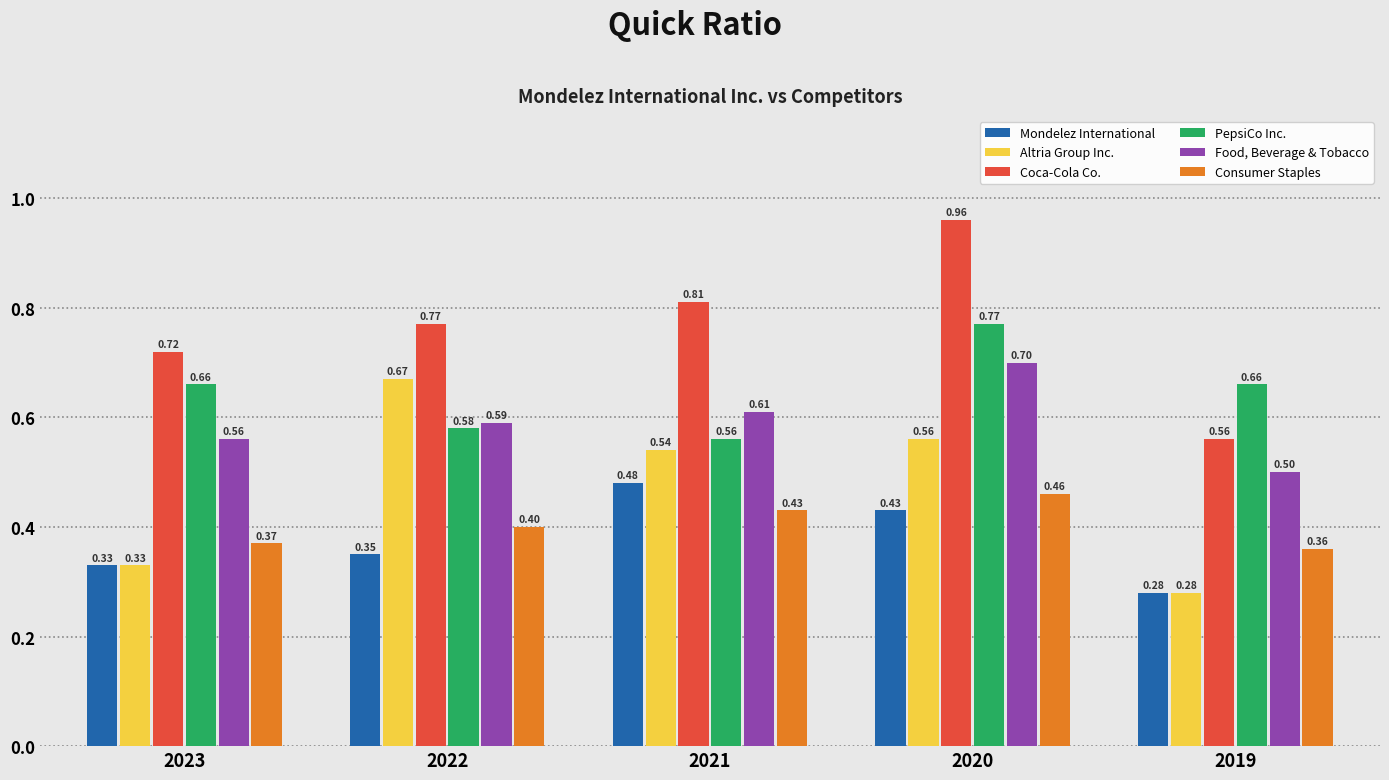

Rank the categories by Consumer Staples value from highest to lowest.

2020, 2021, 2022, 2023, 2019